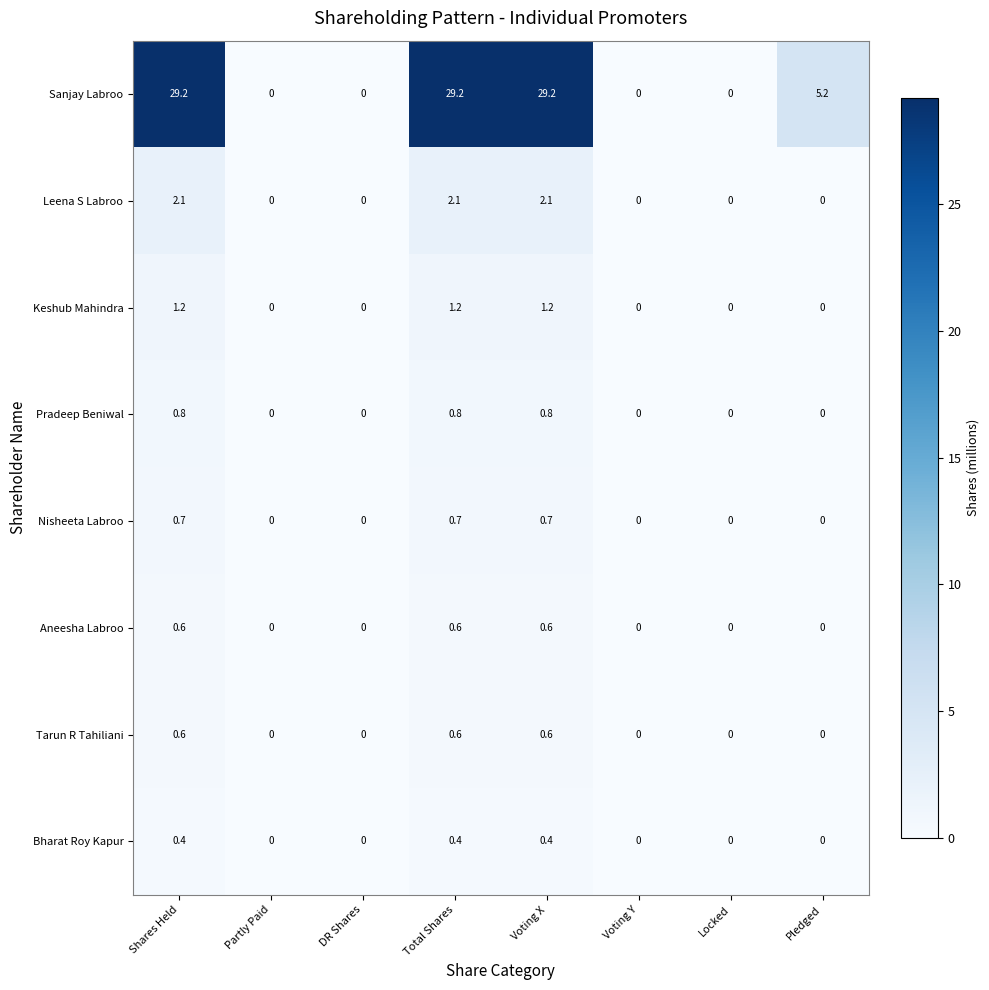

Count the number of categories in the chart.

8